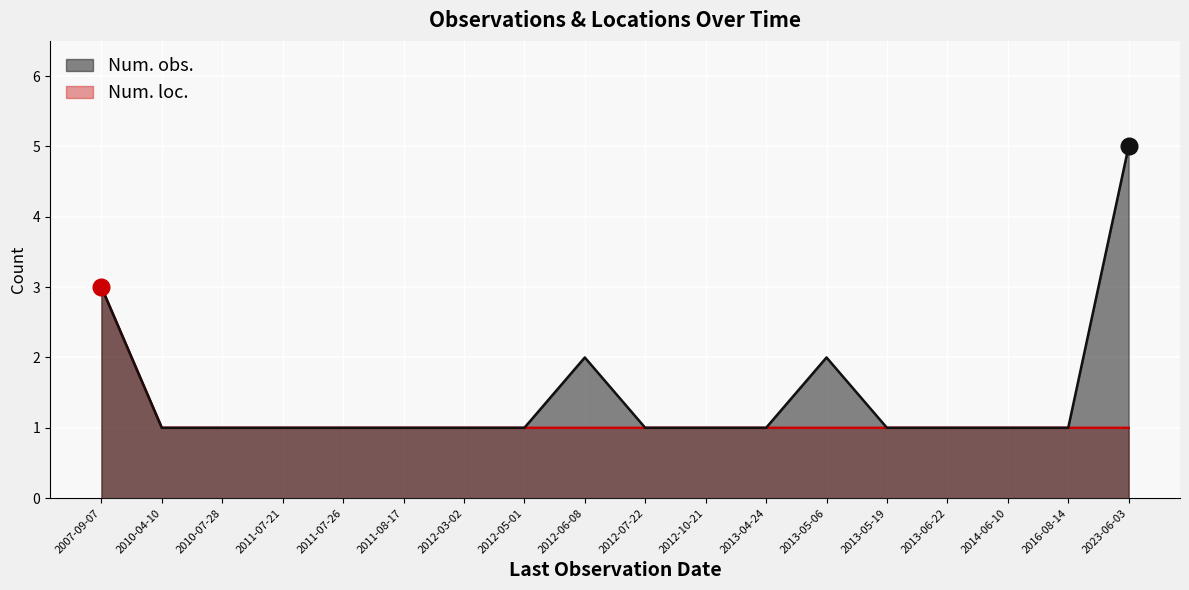

Reading left to right, what are all the values shown in this chart?

Num. obs.: 3	1	1	1	1	1	1	1	2	1	1	1	2	1	1	1	1	5
Num. loc.: 3	1	1	1	1	1	1	1	1	1	1	1	1	1	1	1	1	1